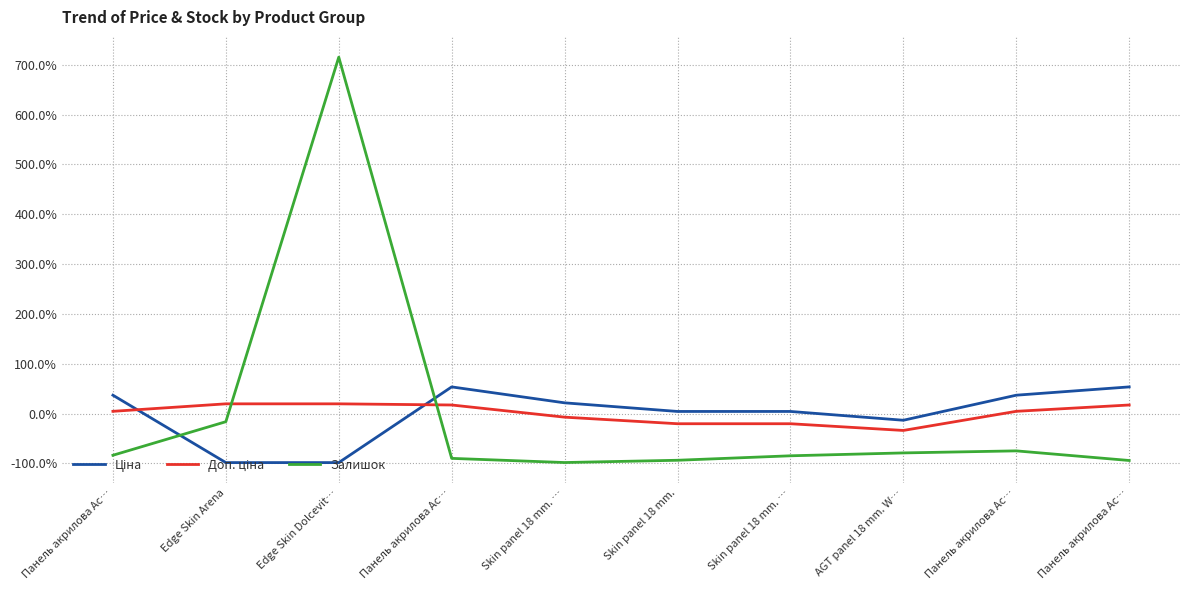

How many intersections are there between Залишок and Доп. ціна?

2